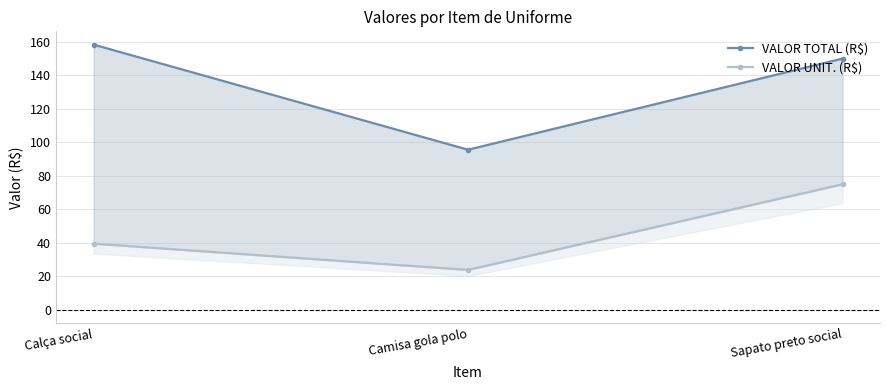

At Calça social, list the series in order from smallest to largest.

VALOR UNIT. (R$), VALOR TOTAL (R$)